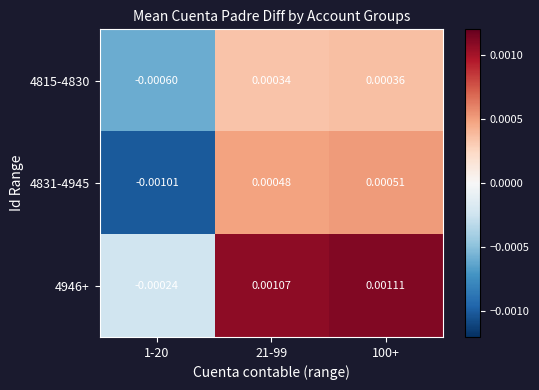

How many series are shown in this chart?

3